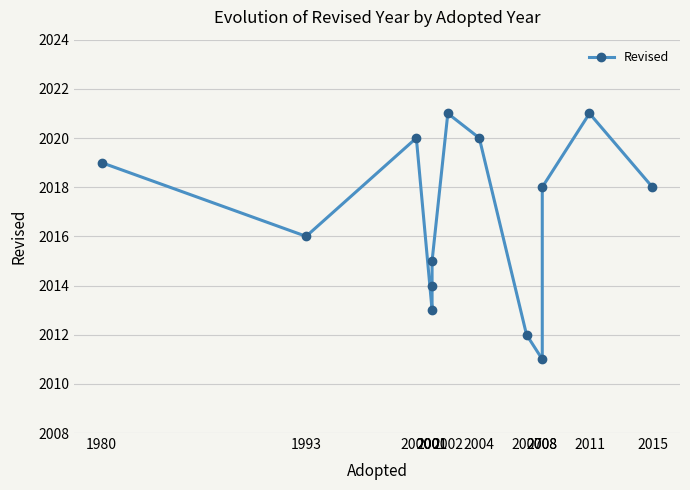

What is the sum of the values at 2001 and 2002?

4036